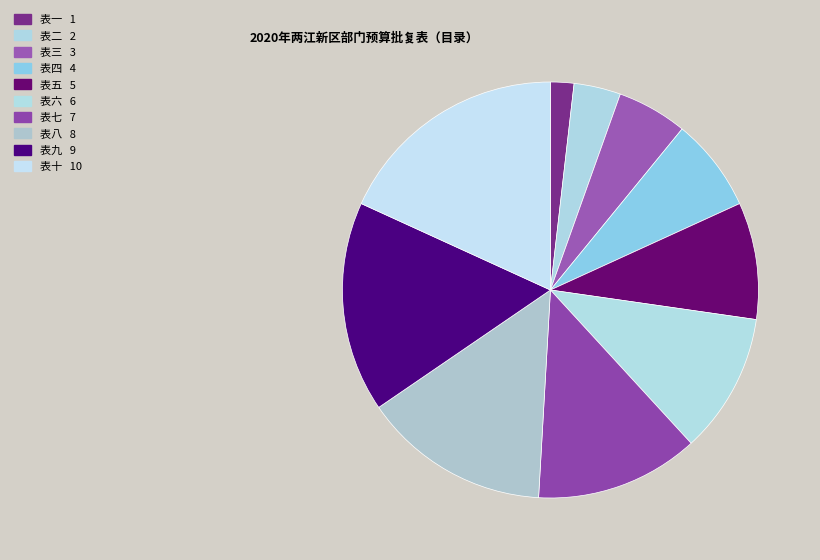

How many slices are in this pie chart?

10